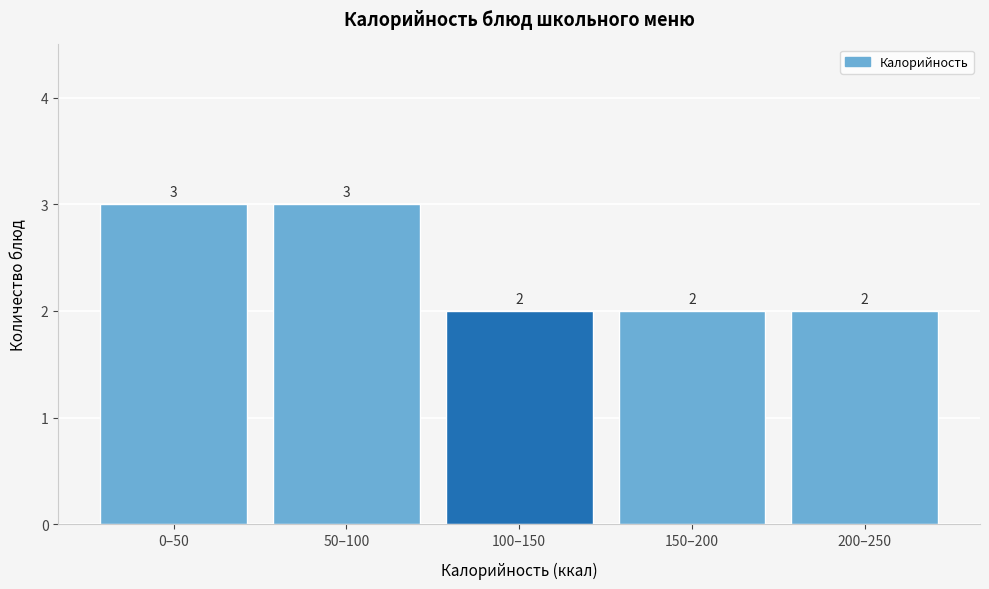

Reading left to right, transcribe all the data shown in this chart.

3	3	2	2	2